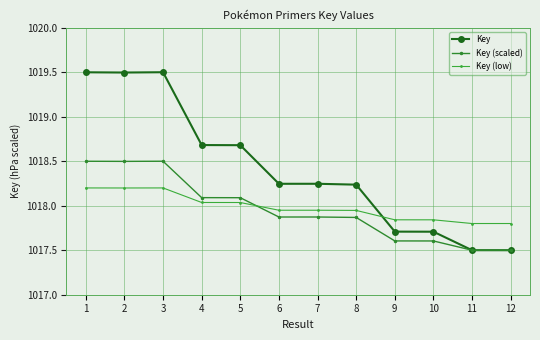

What is the difference between the highest and lowest values at 10?

0.2